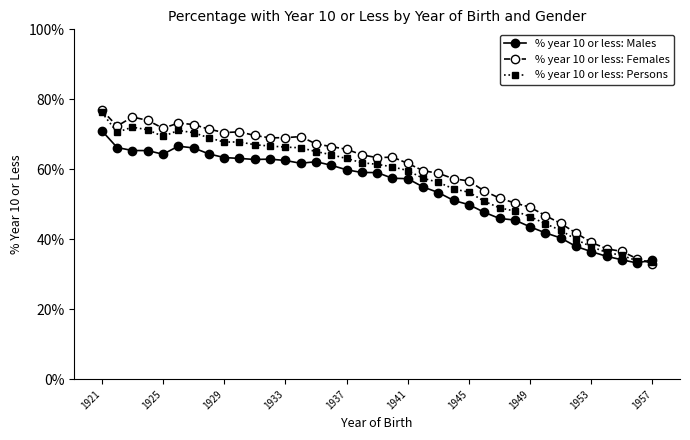

Which series has the largest total across all categories?

% year 10 or less: Females